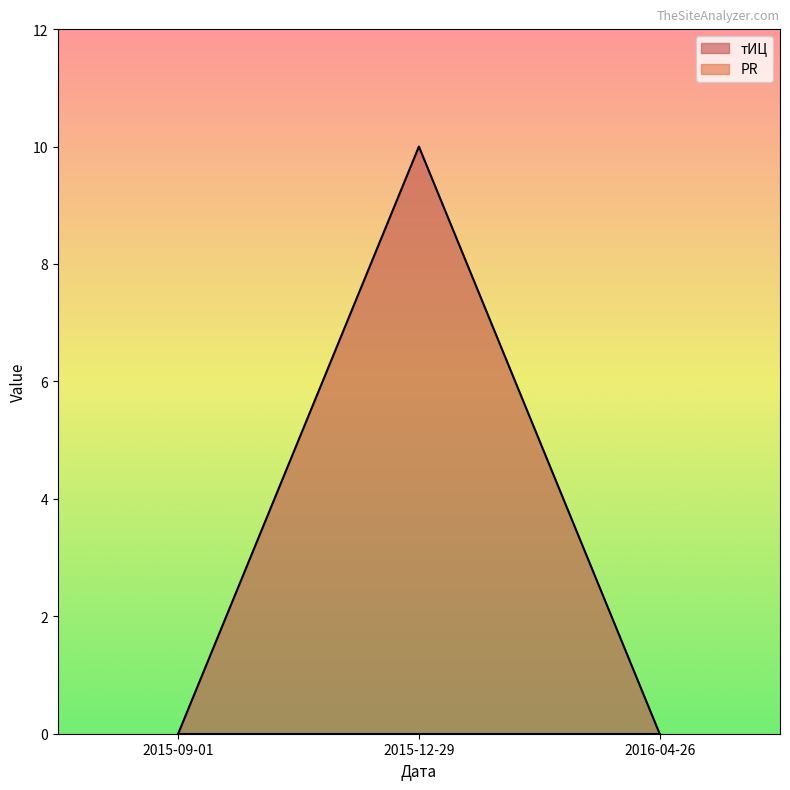

The value at 2015-12-29 is 3. True or false?

False